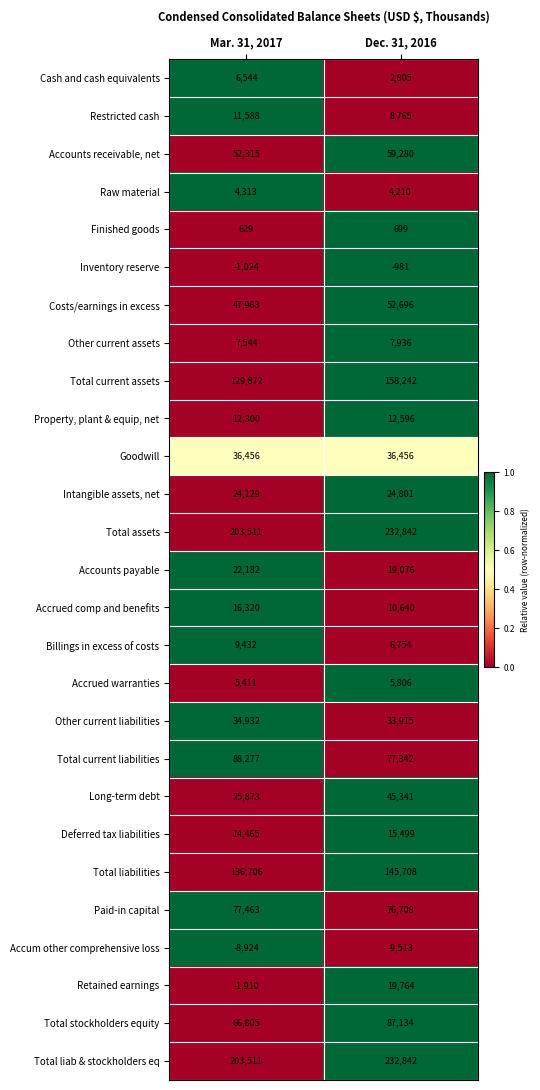

What is the sum of all Retained earnings values?

17854